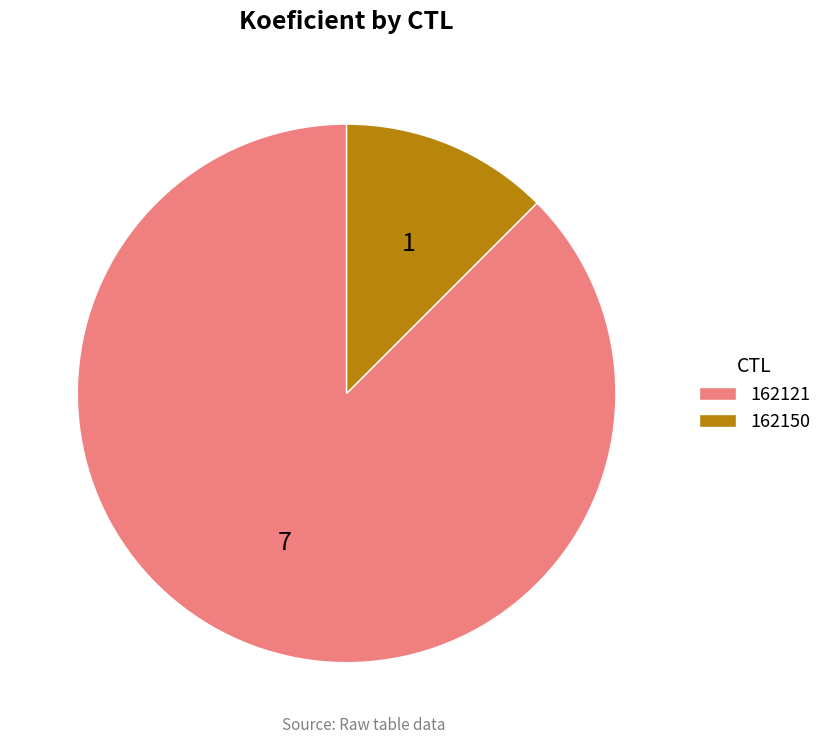

True or false: 162121 accounts for 94% of the total.

False